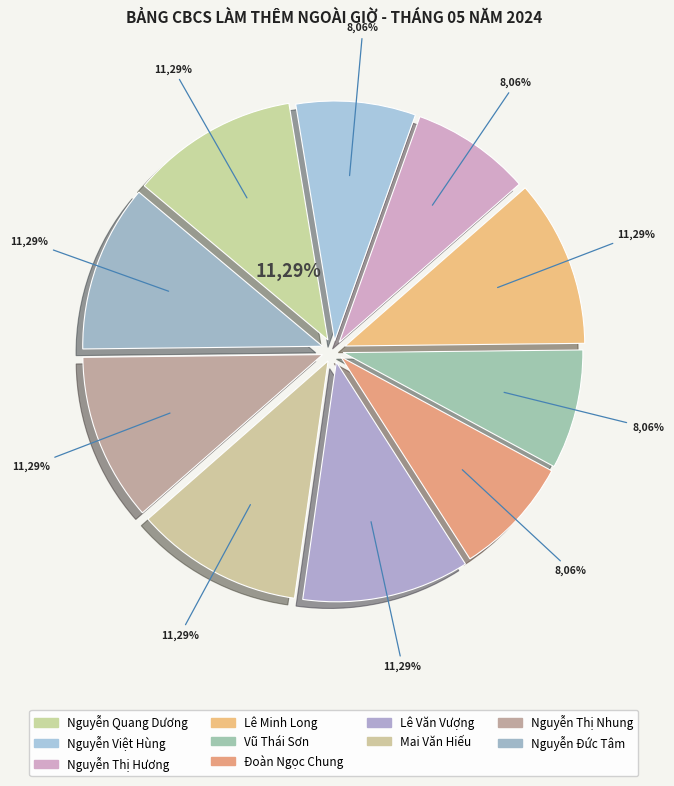

To the nearest percent, what portion does Mai Văn Hiếu represent?

11%